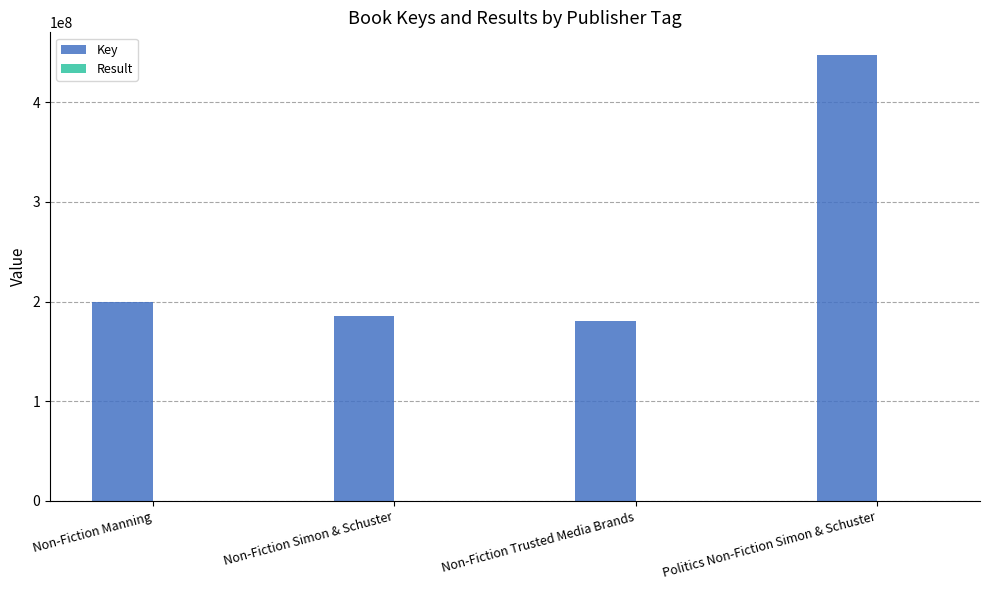

What is the maximum value shown in the chart?

447777176